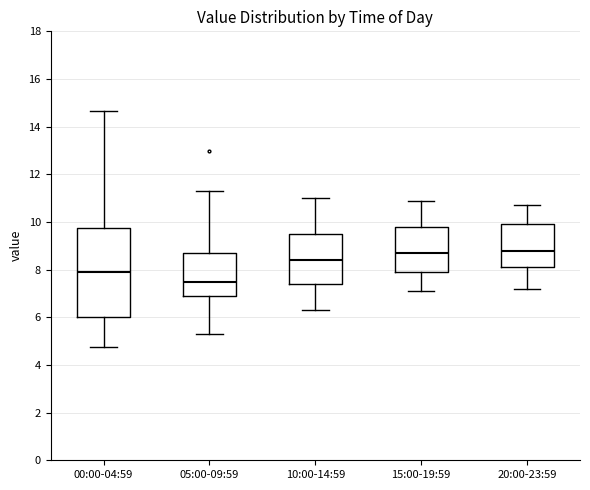

Which box has the lowest median line?

05:00-09:59